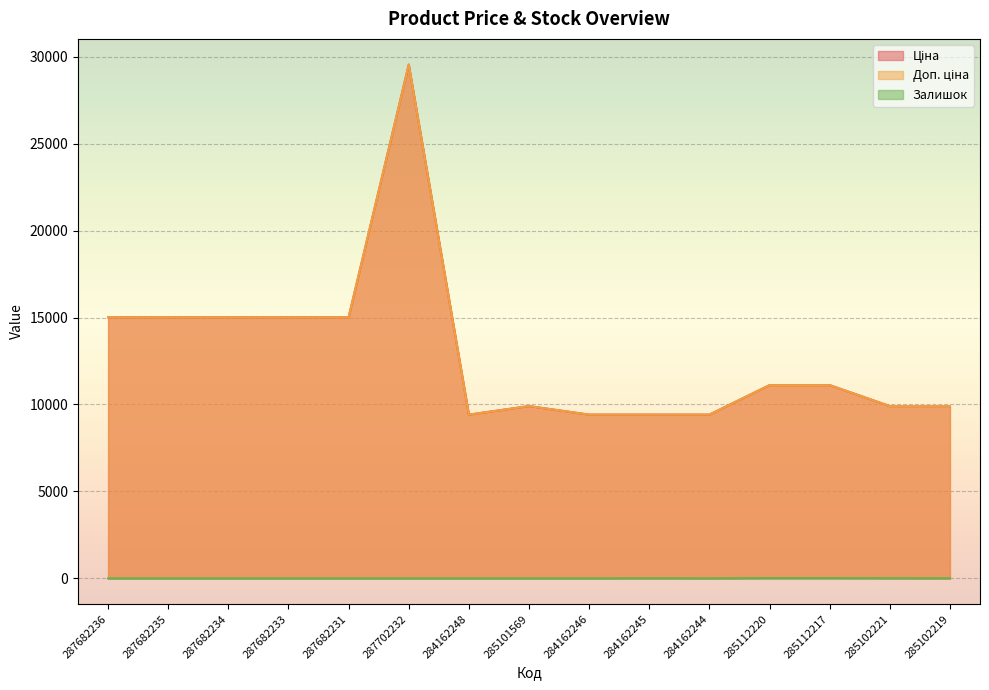

Which series changed the most between 287682235 and 284162246?

Ціна